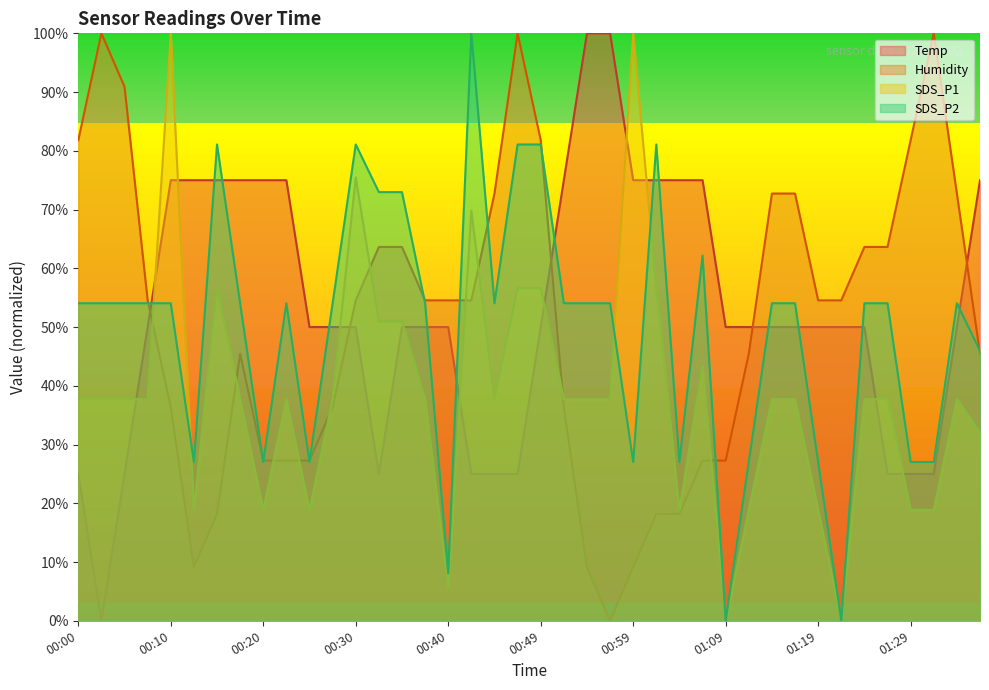

Reading left to right, list all the values displayed in this chart.

Temp: 00:00=25.0	00:02=0.0	00:05=25.0	00:07=50.0	00:10=75.0	00:12=75.0	00:15=75.0	00:17=75.0	00:20=75.0	00:22=75.0	00:25=50.0	00:27=50.0	00:30=50.0	00:32=25.0	00:35=50.0	00:37=50.0	00:40=50.0	00:42=25.0	00:44=25.0	00:47=25.0	00:49=50.0	00:52=75.0	00:54=100.0	00:57=100.0	00:59=75.0	01:02=75.0	01:04=75.0	01:07=75.0	01:09=50.0	01:12=50.0	01:14=50.0	01:17=50.0	01:19=50.0	01:21=50.0	01:24=50.0	01:26=25.0	01:29=25.0	01:31=25.0	01:34=50.0	01:36=75.0
Humidity: 00:00=81.8	00:02=100.0	00:05=90.9	00:07=54.5	00:10=36.4	00:12=9.1	00:15=18.2	00:17=45.5	00:20=27.3	00:22=27.3	00:25=27.3	00:27=36.4	00:30=54.5	00:32=63.6	00:35=63.6	00:37=54.5	00:40=54.5	00:42=54.5	00:44=72.7	00:47=100.0	00:49=81.8	00:52=36.4	00:54=9.1	00:57=0.0	00:59=9.1	01:02=18.2	01:04=18.2	01:07=27.3	01:09=27.3	01:12=45.5	01:14=72.7	01:17=72.7	01:19=54.5	01:21=54.5	01:24=63.6	01:26=63.6	01:29=81.8	01:31=100.0	01:34=72.7	01:36=45.5
SDS_P1: 00:00=37.7	00:02=37.7	00:05=37.7	00:07=37.7	00:10=100.0	00:12=18.9	00:15=56.6	00:17=37.7	00:20=18.9	00:22=37.7	00:25=18.9	00:27=37.7	00:30=75.5	00:32=50.9	00:35=50.9	00:37=37.7	00:40=5.7	00:42=69.8	00:44=37.7	00:47=56.6	00:49=56.6	00:52=37.7	00:54=37.7	00:57=37.7	00:59=100.0	01:02=56.6	01:04=18.9	01:07=43.4	01:09=0.0	01:12=18.9	01:14=37.7	01:17=37.7	01:19=18.9	01:21=0.0	01:24=37.7	01:26=37.7	01:29=18.9	01:31=18.9	01:34=37.7	01:36=32.1
SDS_P2: 00:00=54.1	00:02=54.1	00:05=54.1	00:07=54.1	00:10=54.1	00:12=27.0	00:15=81.1	00:17=54.1	00:20=27.0	00:22=54.1	00:25=27.0	00:27=54.1	00:30=81.1	00:32=73.0	00:35=73.0	00:37=54.1	00:40=8.1	00:42=100.0	00:44=54.1	00:47=81.1	00:49=81.1	00:52=54.1	00:54=54.1	00:57=54.1	00:59=27.0	01:02=81.1	01:04=27.0	01:07=62.2	01:09=0.0	01:12=27.0	01:14=54.1	01:17=54.1	01:19=27.0	01:21=0.0	01:24=54.1	01:26=54.1	01:29=27.0	01:31=27.0	01:34=54.1	01:36=45.9